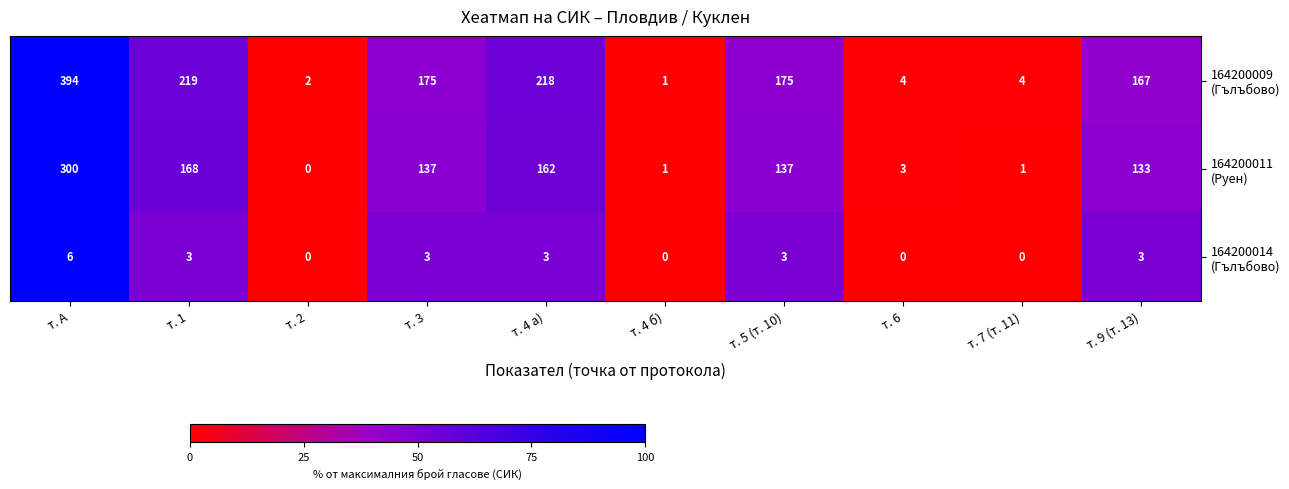

What is the maximum value shown in the chart?

394